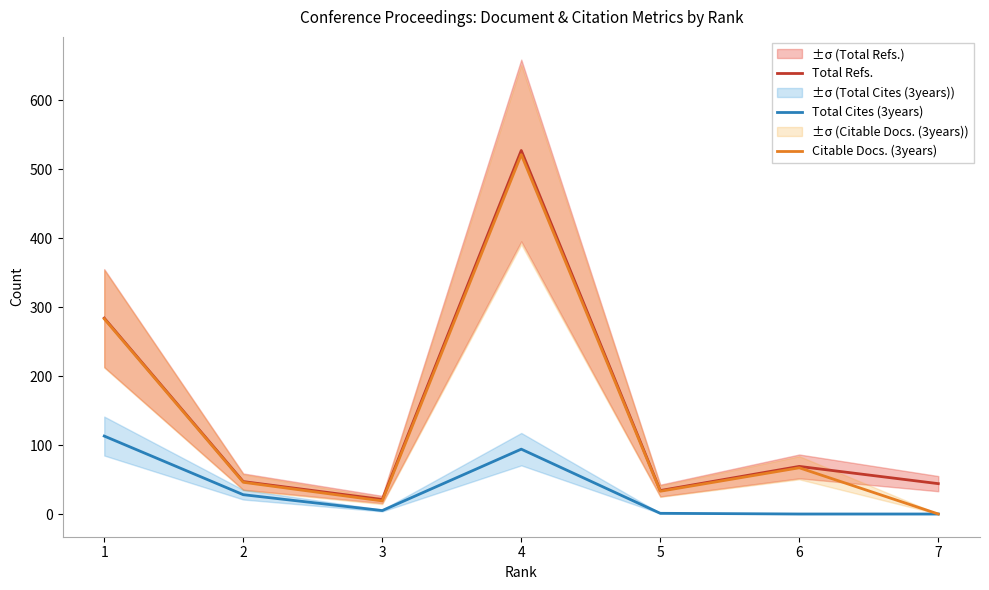

At which label does Citable Docs. (3years) reach its minimum?

7